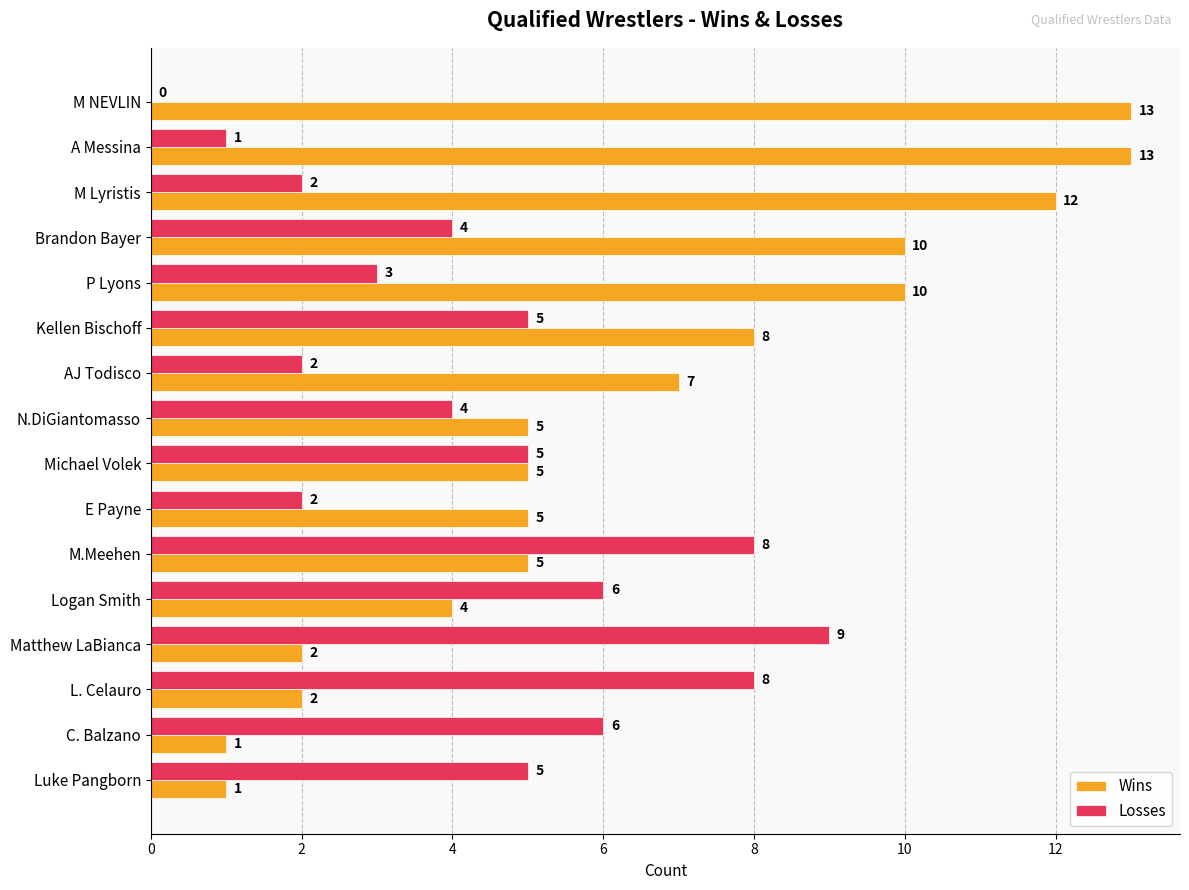

What value does the Losses series have at Matthew LaBianca?

9